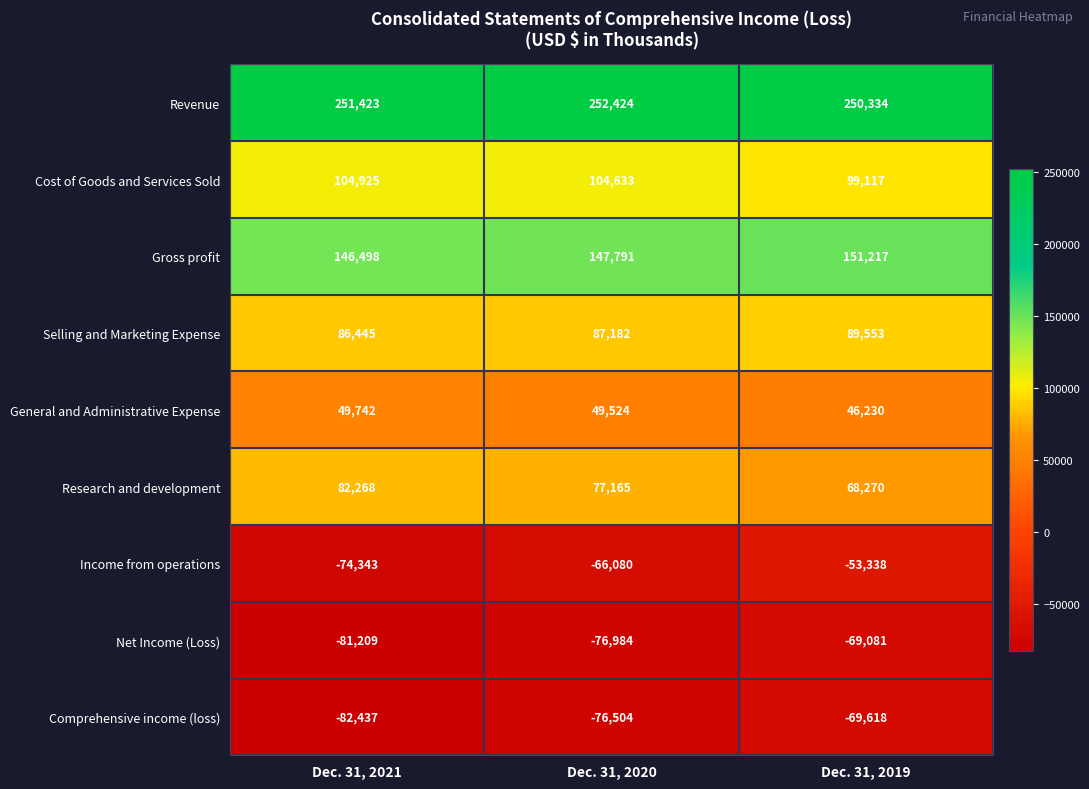

The value of Income from operations at Dec. 31, 2021 is -74343. True or false?

True